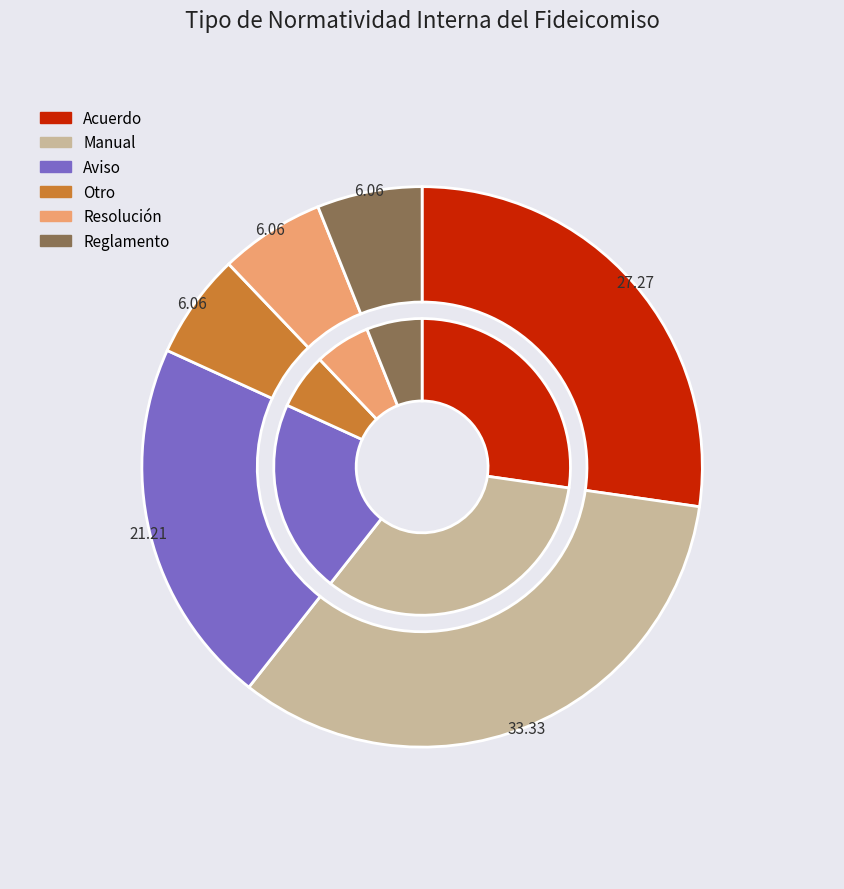

To the nearest percent, what percentage of the pie is Reglamento?

6%